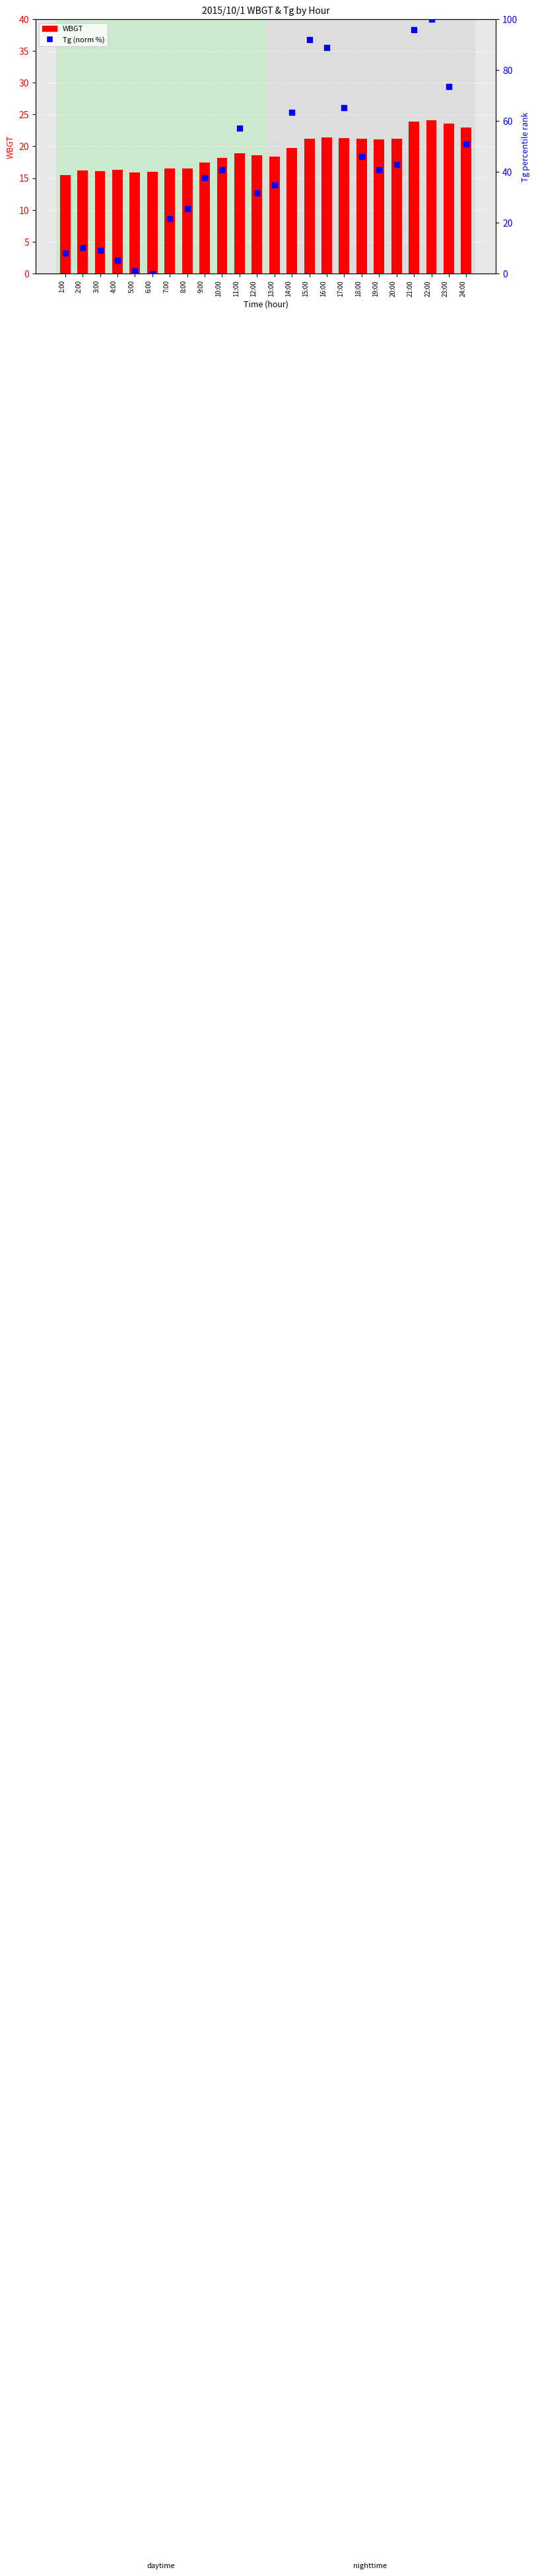

Which series has the largest Y range (max minus min)?

Tg (norm %)